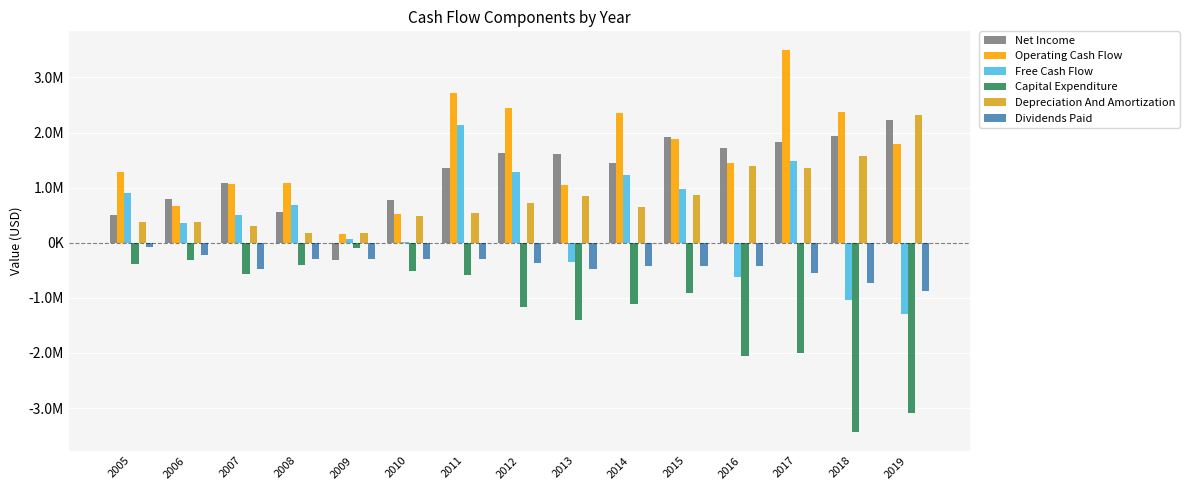

Between 2007 and 2012, which is larger?

2012